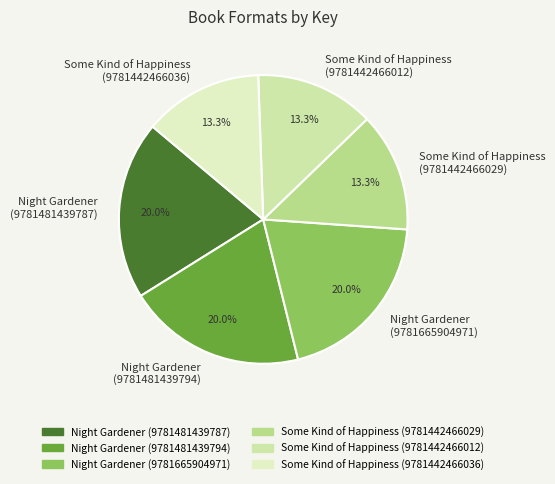

How much of the chart is everything except Night Gardener (9781481439787)?

80.0%